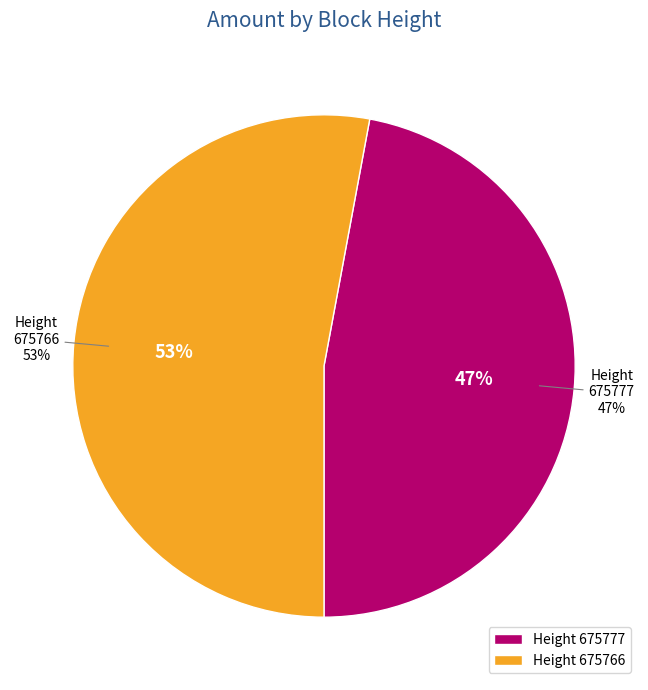

Count the number of slices in the pie.

2